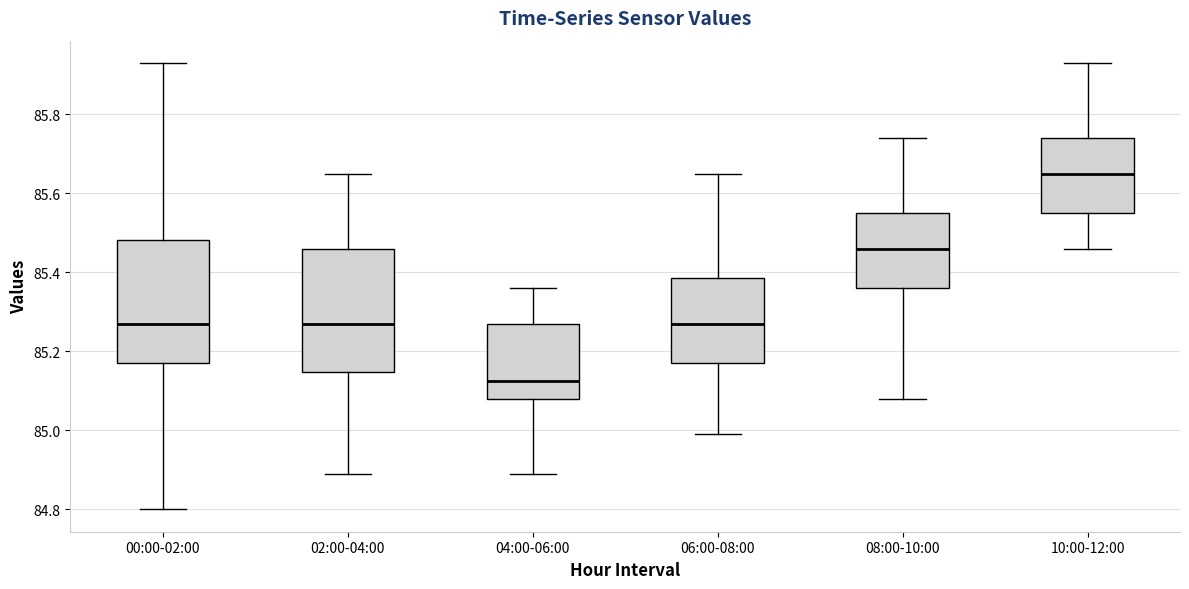

Which box's median line is the lowest?

04:00-06:00